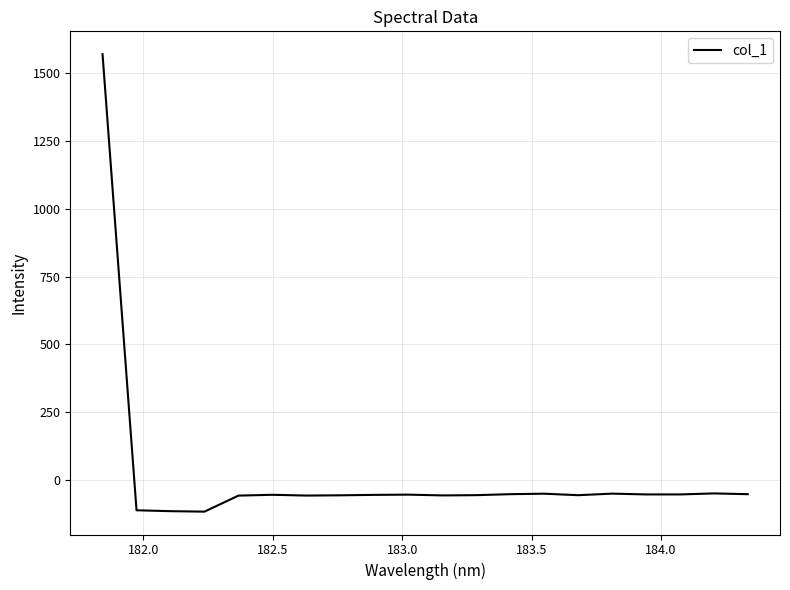

What is the difference between the maximum and minimum values?

1685.8